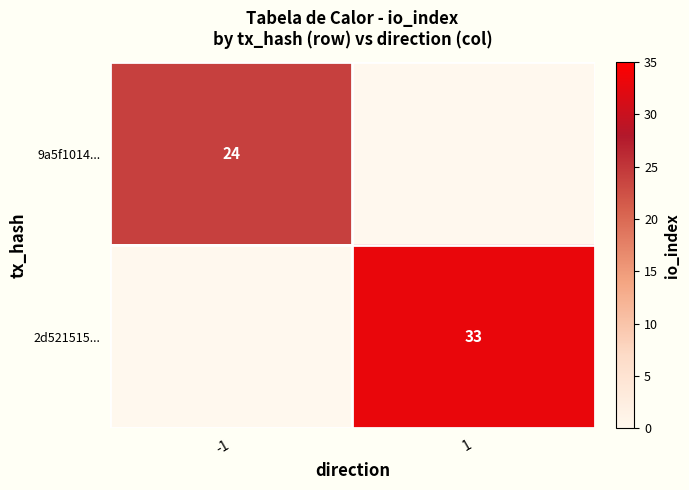

What is the spread (max minus min) of values at 1?

33